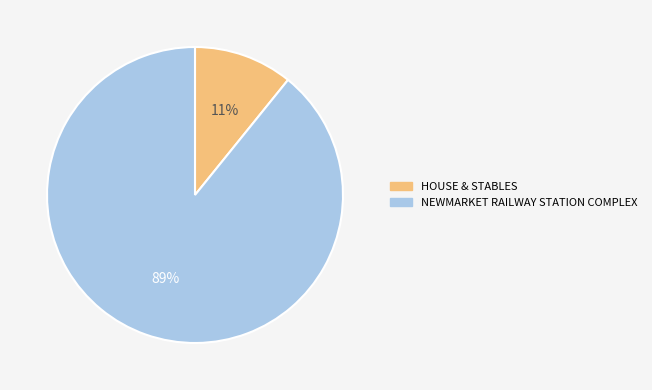

True or false: NEWMARKET RAILWAY STATION COMPLEX accounts for 89% of the total.

True